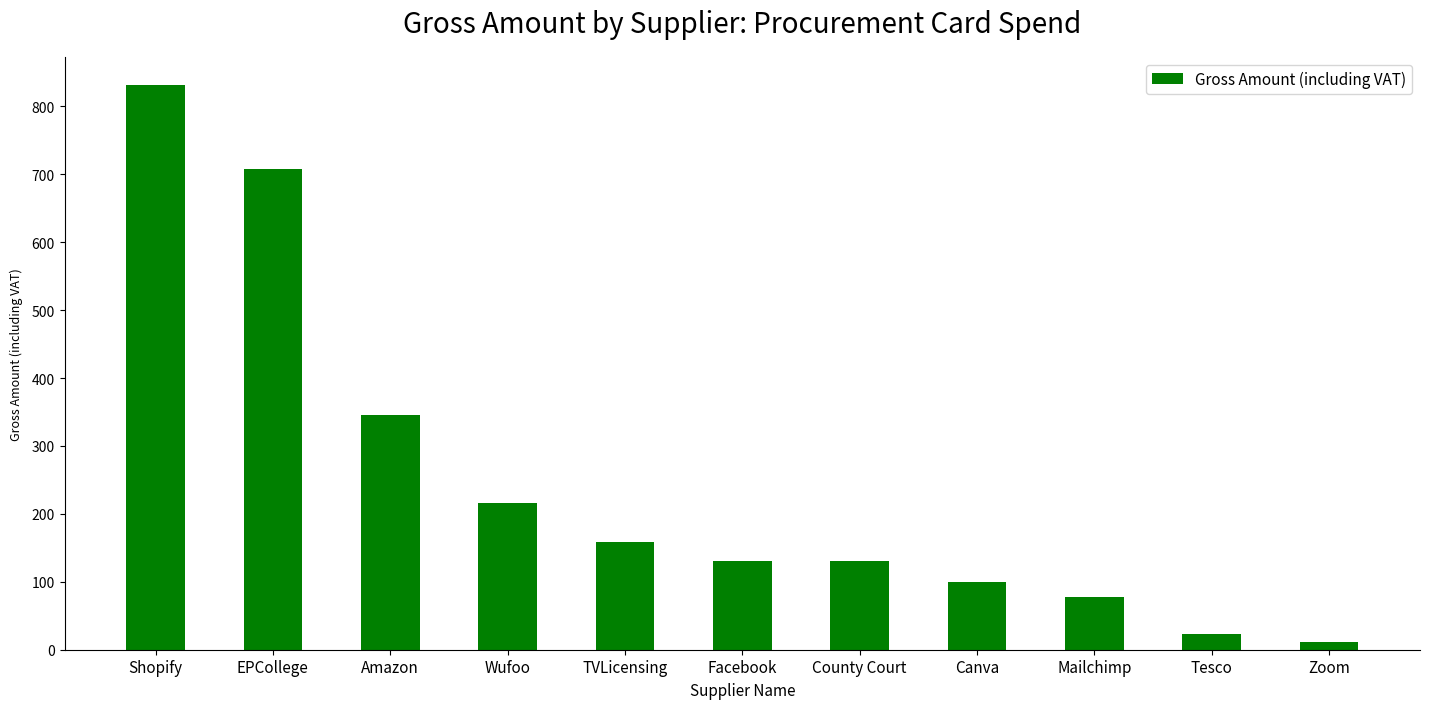

The chart shows a value of 215.8 at Wufoo. True or false?

True